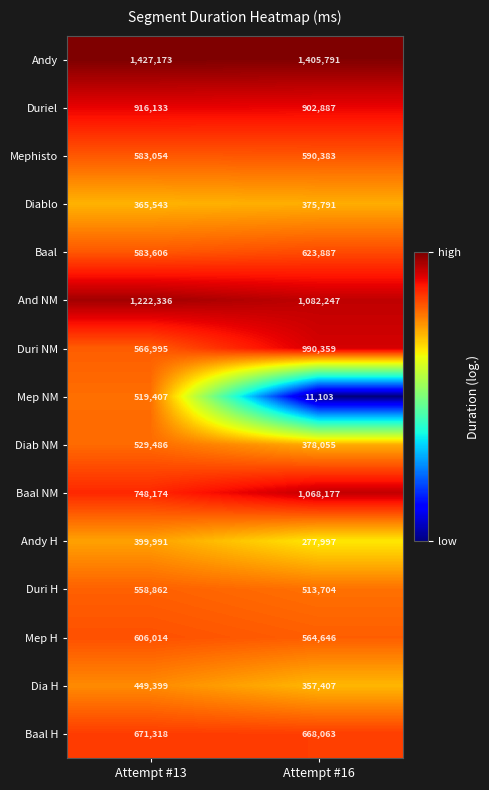

Reading right to left, transcribe all the data shown in this chart.

Andy: 1405791	1427173
Duriel: 902887	916133
Mephisto: 590383	583054
Diablo: 375791	365543
Baal: 623887	583606
And NM: 1082247	1222336
Duri NM: 990359	566995
Mep NM: 11103	519407
Diab NM: 378055	529486
Baal NM: 1068177	748174
Andy H: 277997	399991
Duri H: 513704	558862
Mep H: 564646	606014
Dia H: 357407	449399
Baal H: 668063	671318